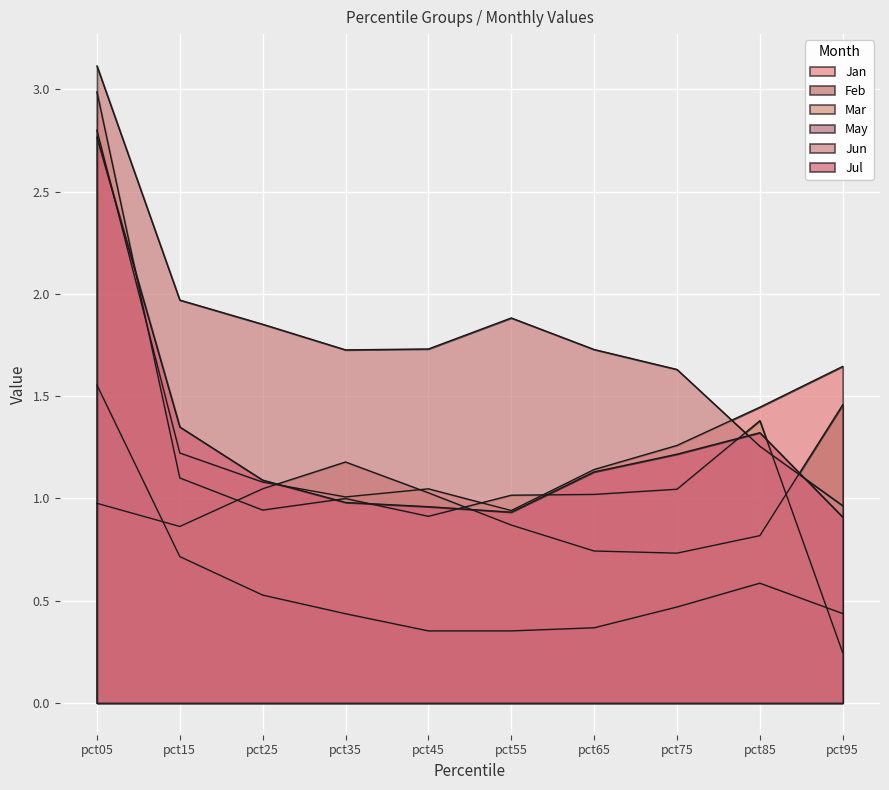

Reading left to right, transcribe all the data shown in this chart.

Jan: 2.8	1.2	1.1	1.0	1.0	0.9	1.1	1.3	1.4	1.6
Feb: 1.0	0.9	1.0	1.2	1.0	0.9	0.7	0.7	0.8	1.5
Mar: 3.0	1.1	0.9	1.0	0.9	1.0	1.0	1.0	1.4	0.2
May: 1.6	0.7	0.5	0.4	0.4	0.4	0.4	0.5	0.6	0.4
Jun: 3.1	2.0	1.9	1.7	1.7	1.9	1.7	1.6	1.3	1.0
Jul: 2.8	1.3	1.1	1.0	1.0	0.9	1.1	1.2	1.3	0.9